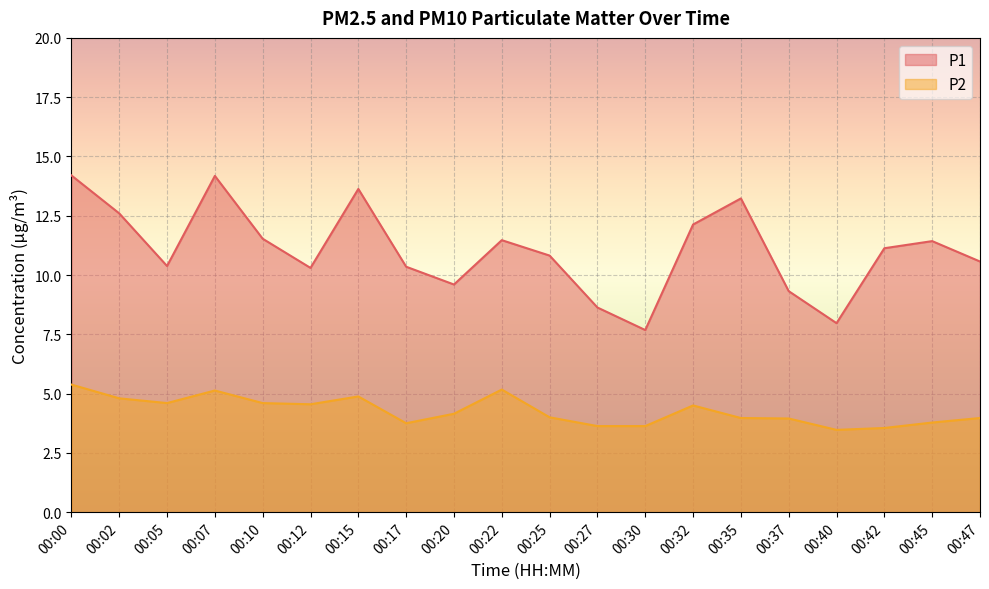

What is the average value of the P2 series?

4.3